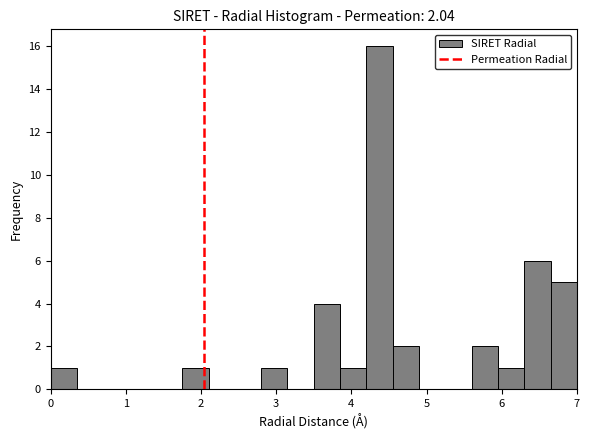

Read against the x-axis, roughly where is the centre of the tallest bar?

4.4